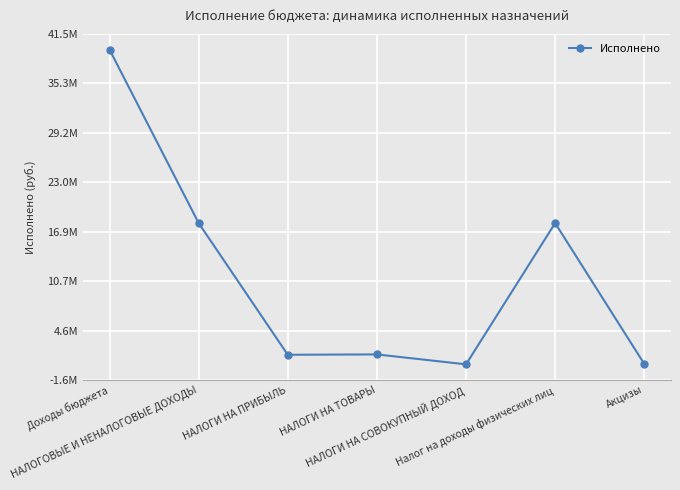

Is this an area chart (filled region under the line)?

No